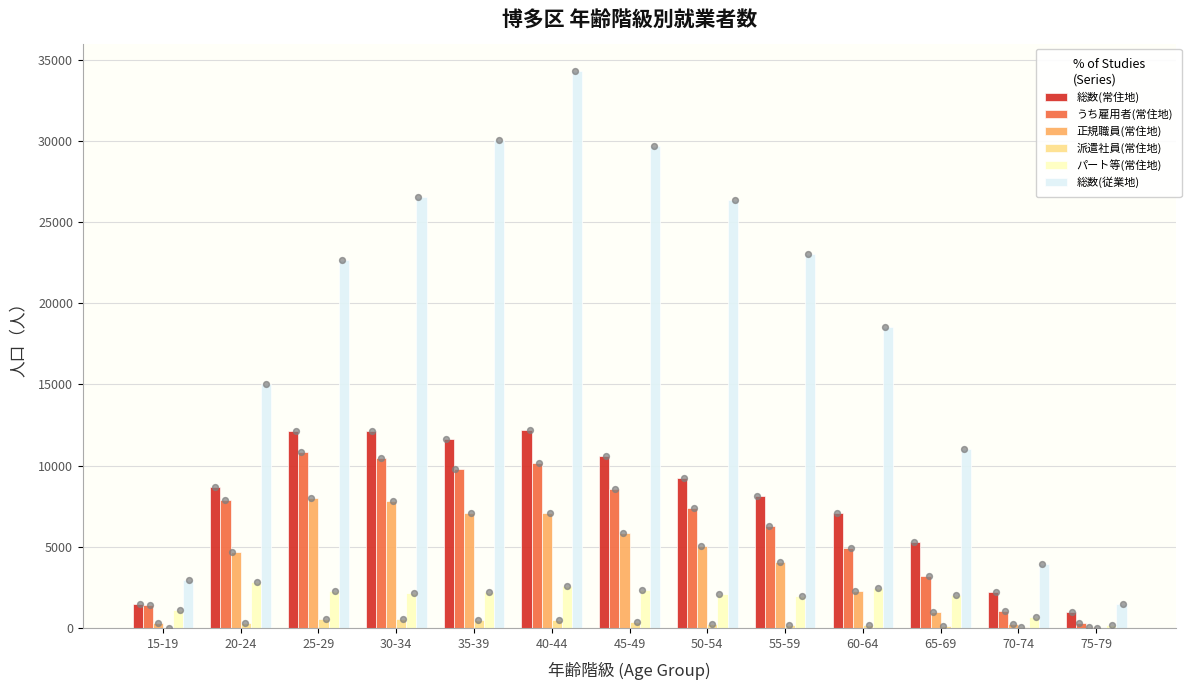

Which series has the largest total across all categories?

総数(従業地)